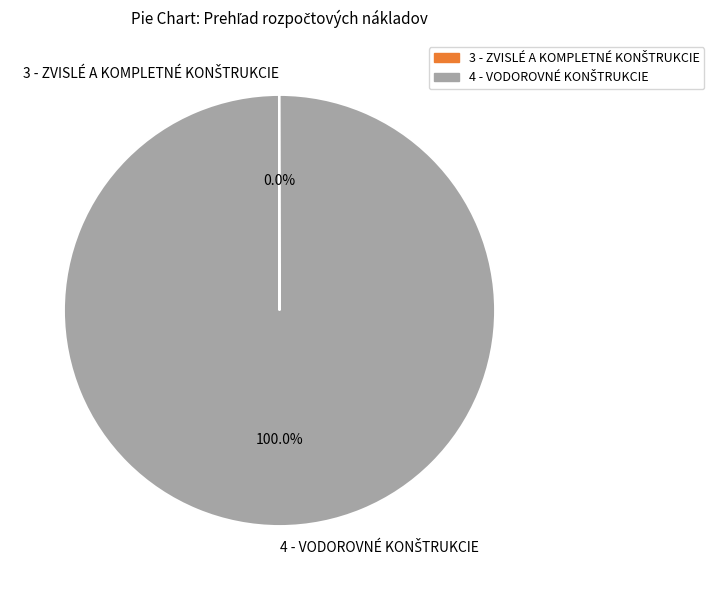

Is there any slice that represents more than half of the pie?

Yes